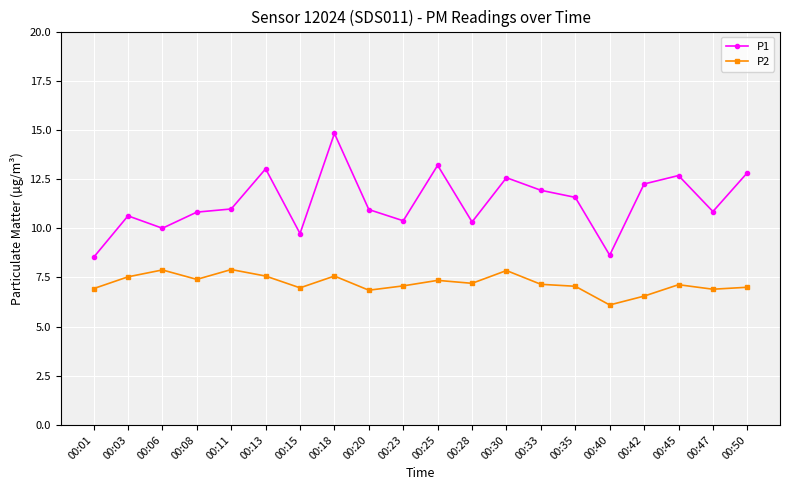

True or false: P1 has a value of 3.7 at 00:06.

False